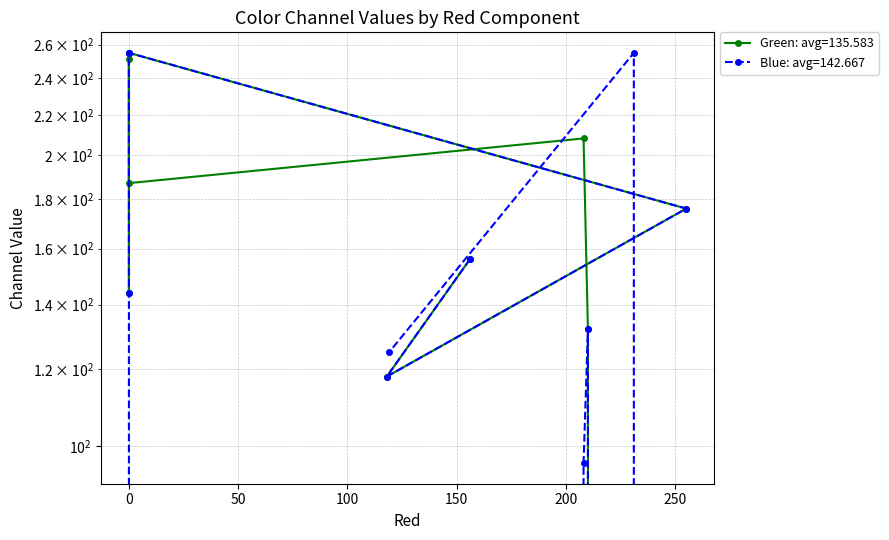

Is the value of Blue at 118 greater than the value of Green at 156?

No